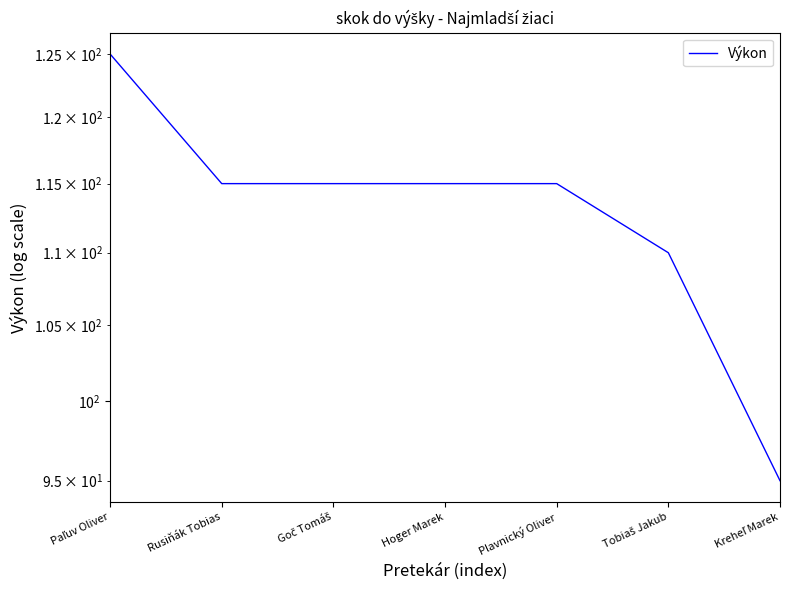

Which category has the lowest value across all series?

Kreheľ Marek